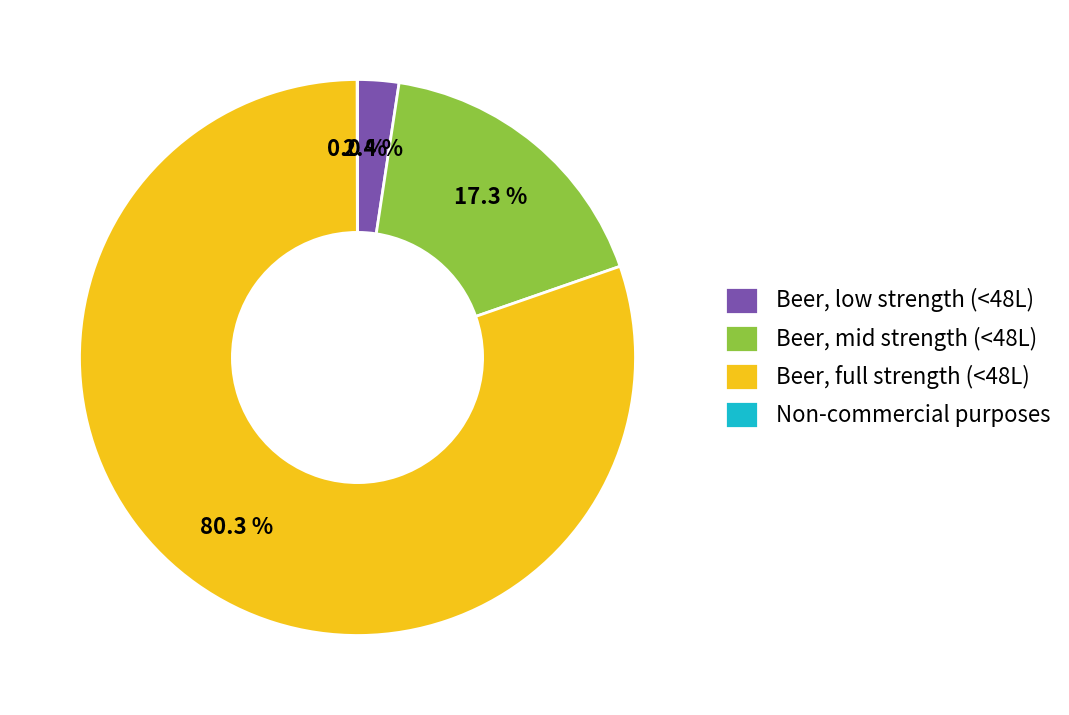

Does any single category account for the majority?

Yes